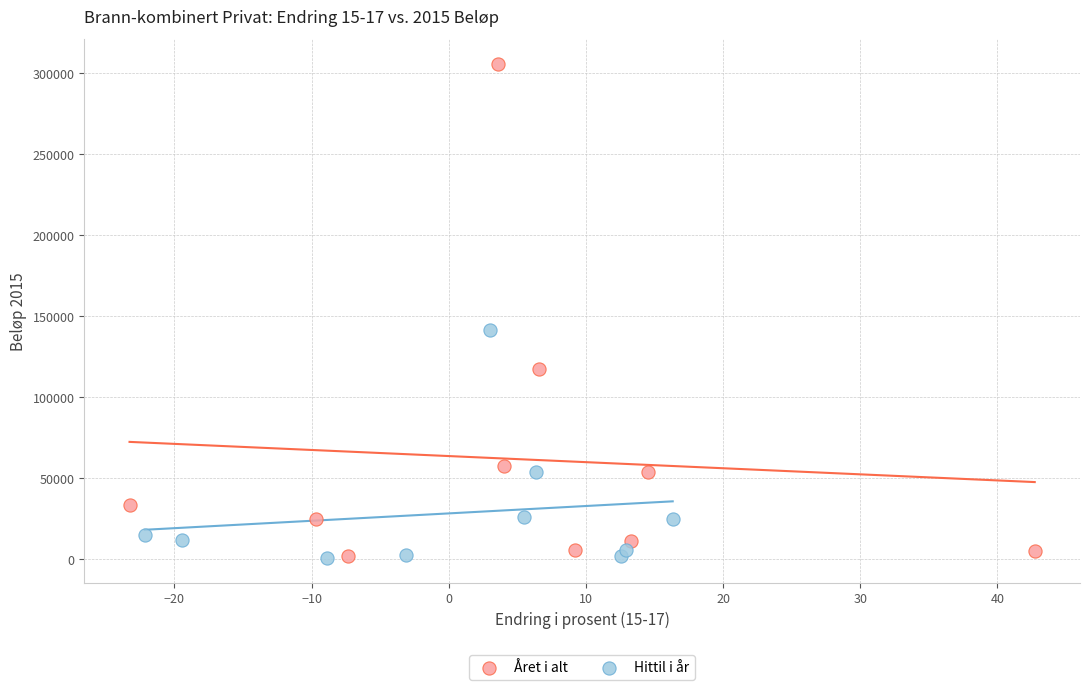

What are all the series names shown in the legend?

Året i alt, Hittil i år